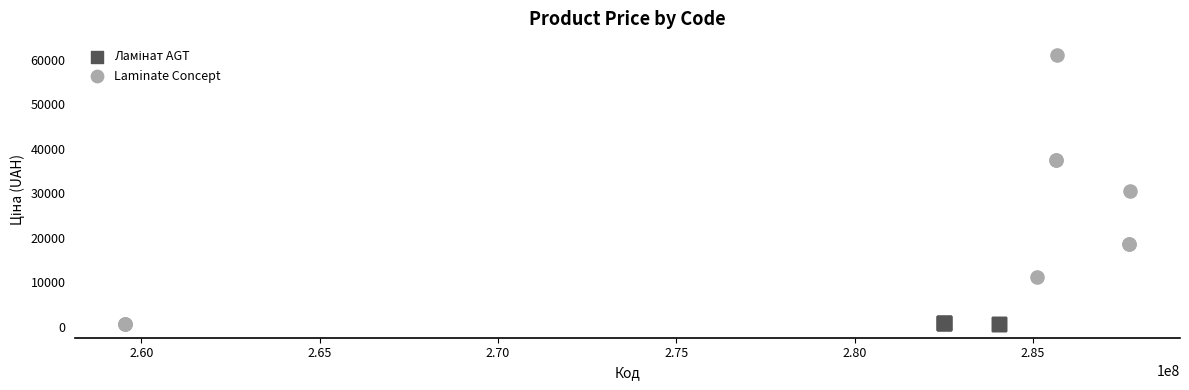

Which series contains the highest Y value?

Laminate Concept